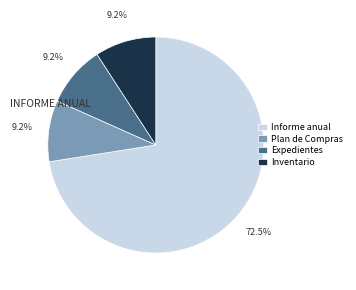

How many segments does this pie chart have?

4